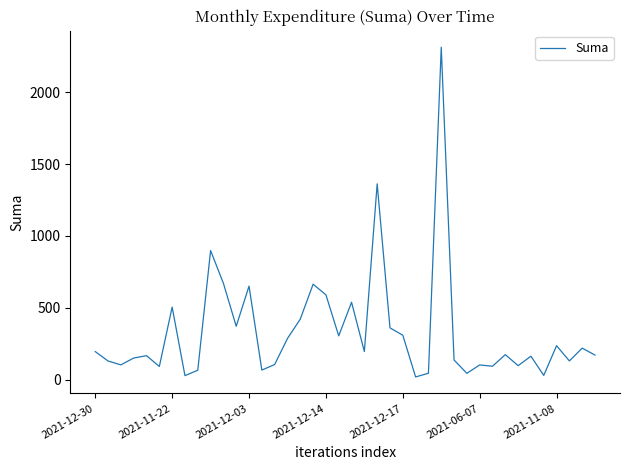

What is the maximum value shown in the chart?

2314.9